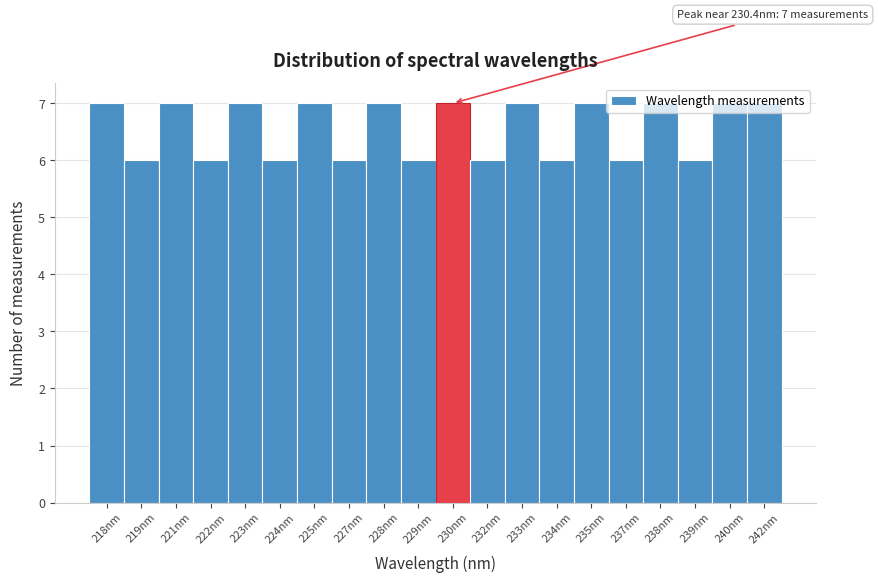

What is the smallest value displayed?

6